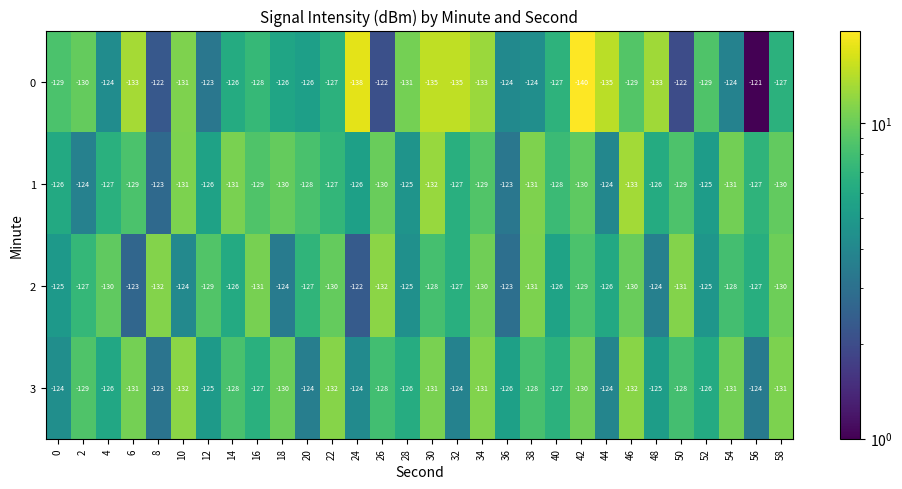

Read the 3 value at 46.

-132